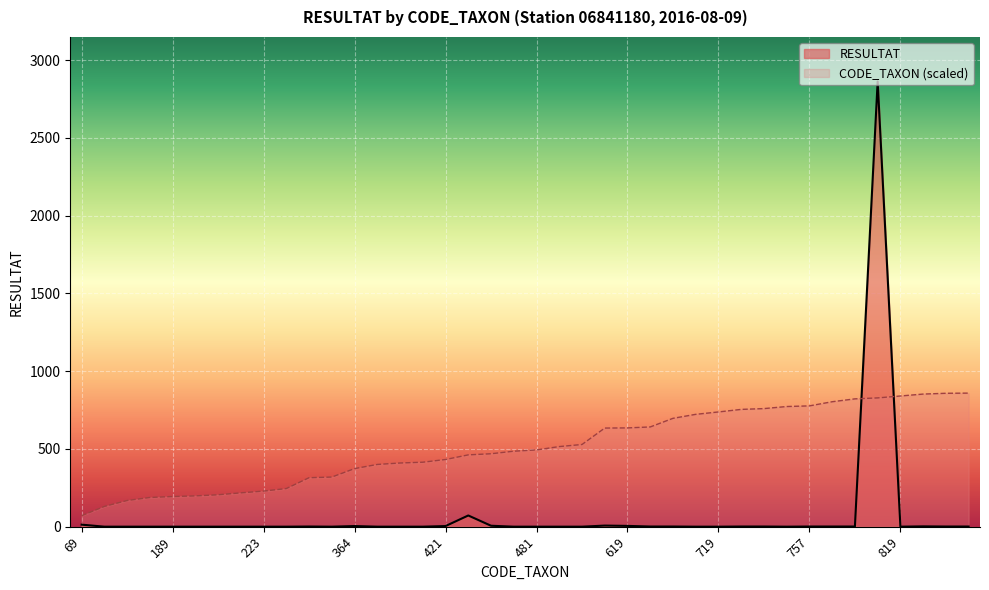

What is the sum of all RESULTAT values?

2985.0